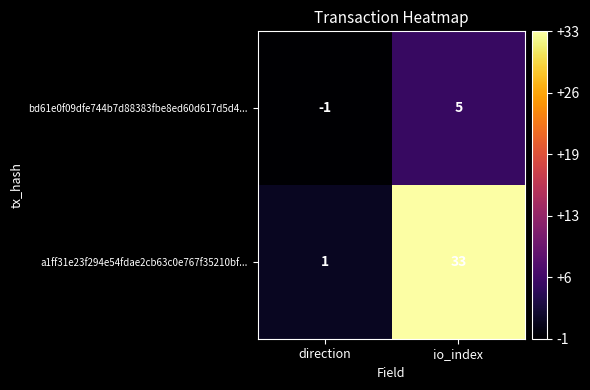

True or false: a1ff31e23f294e54fdae2cb63c0e767f35210bf... has a value of 20 at io_index.

False